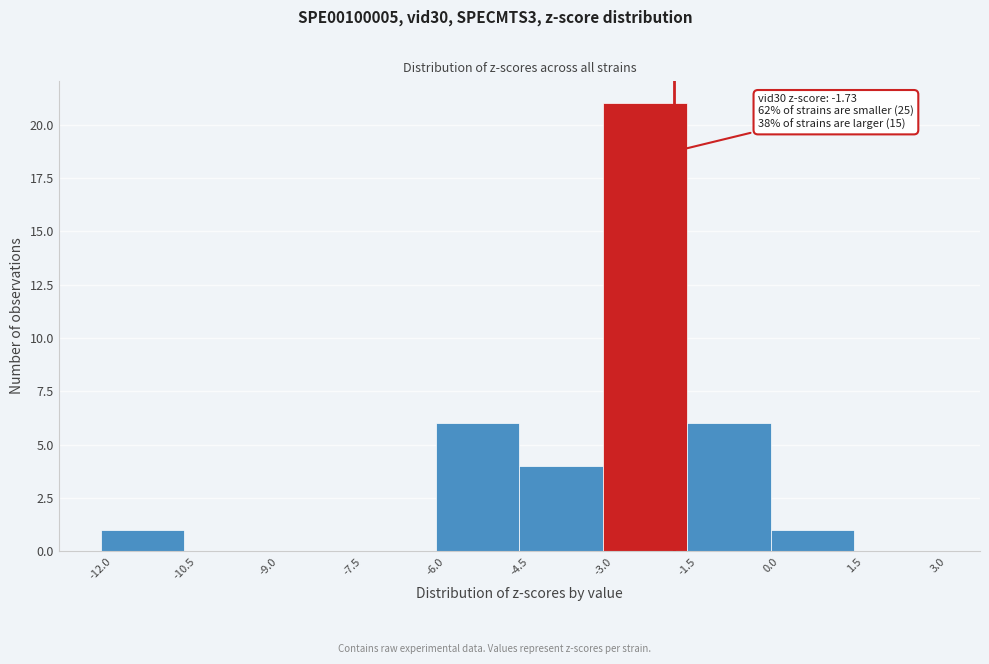

Over which range of the x-axis is the bar tallest?

-3.0 to -1.5